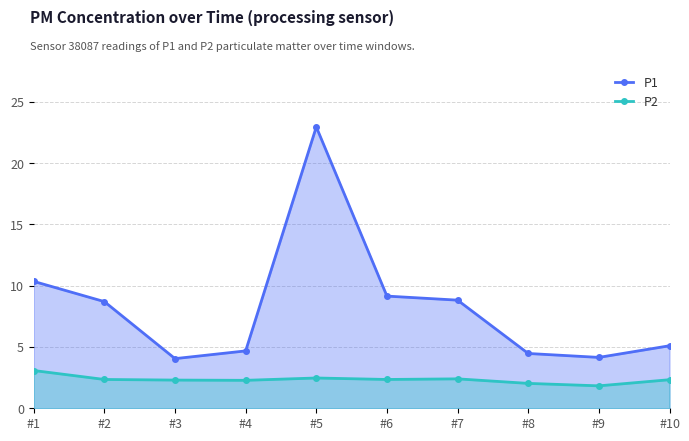

True or false: P1 and P2 intersect in this chart.

False